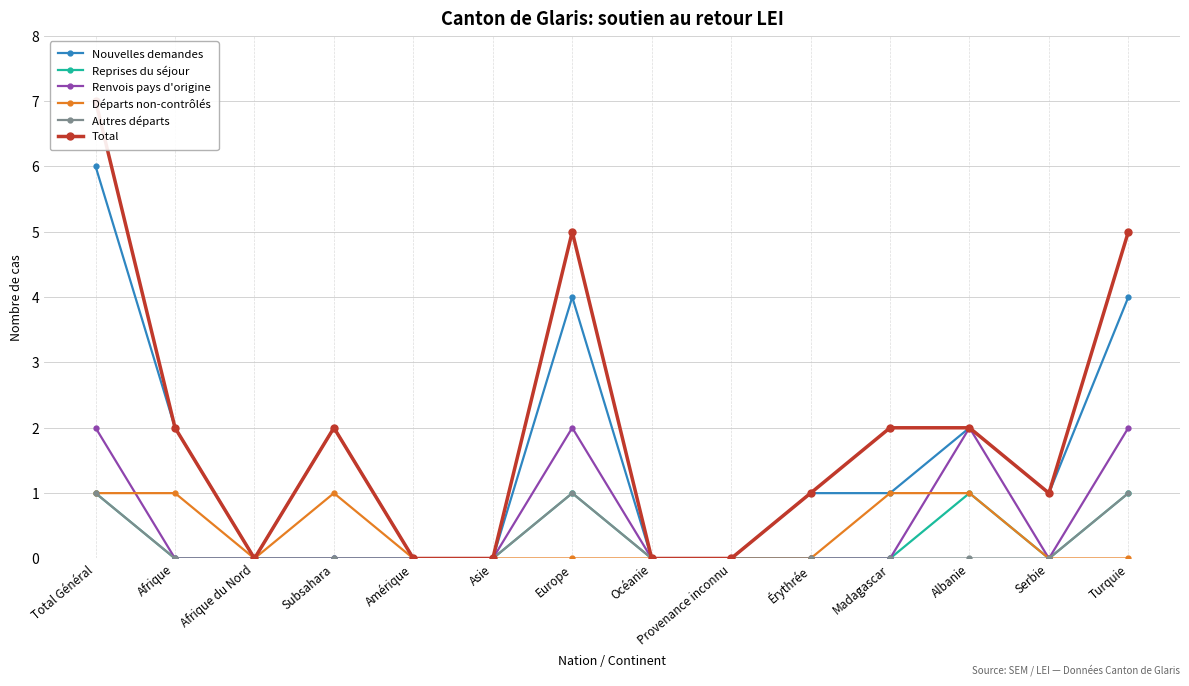

True or false: Total has more than 1 points higher than both neighbors.

True